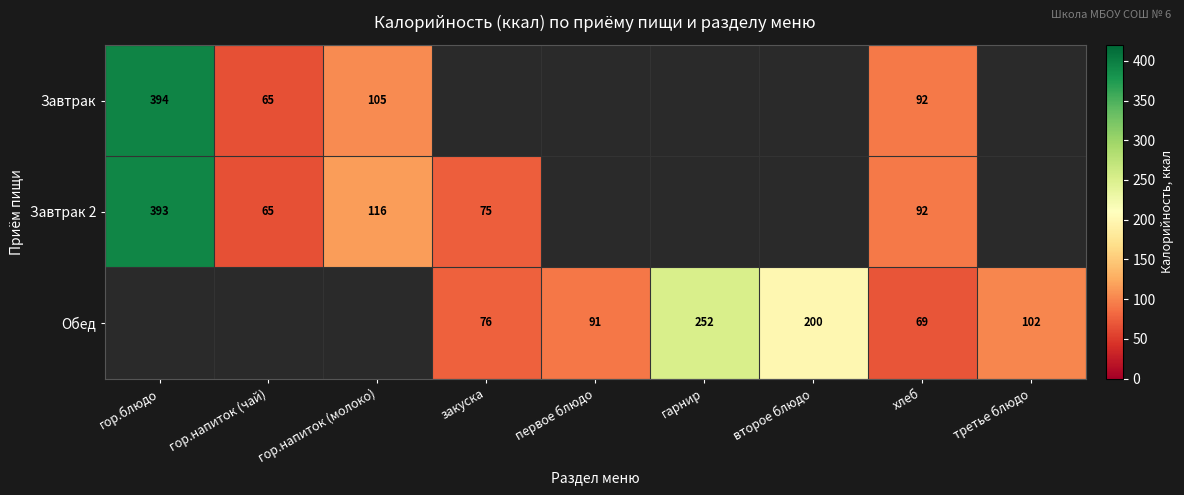

Which category has the lowest value across all series?

гор.напиток (чай)